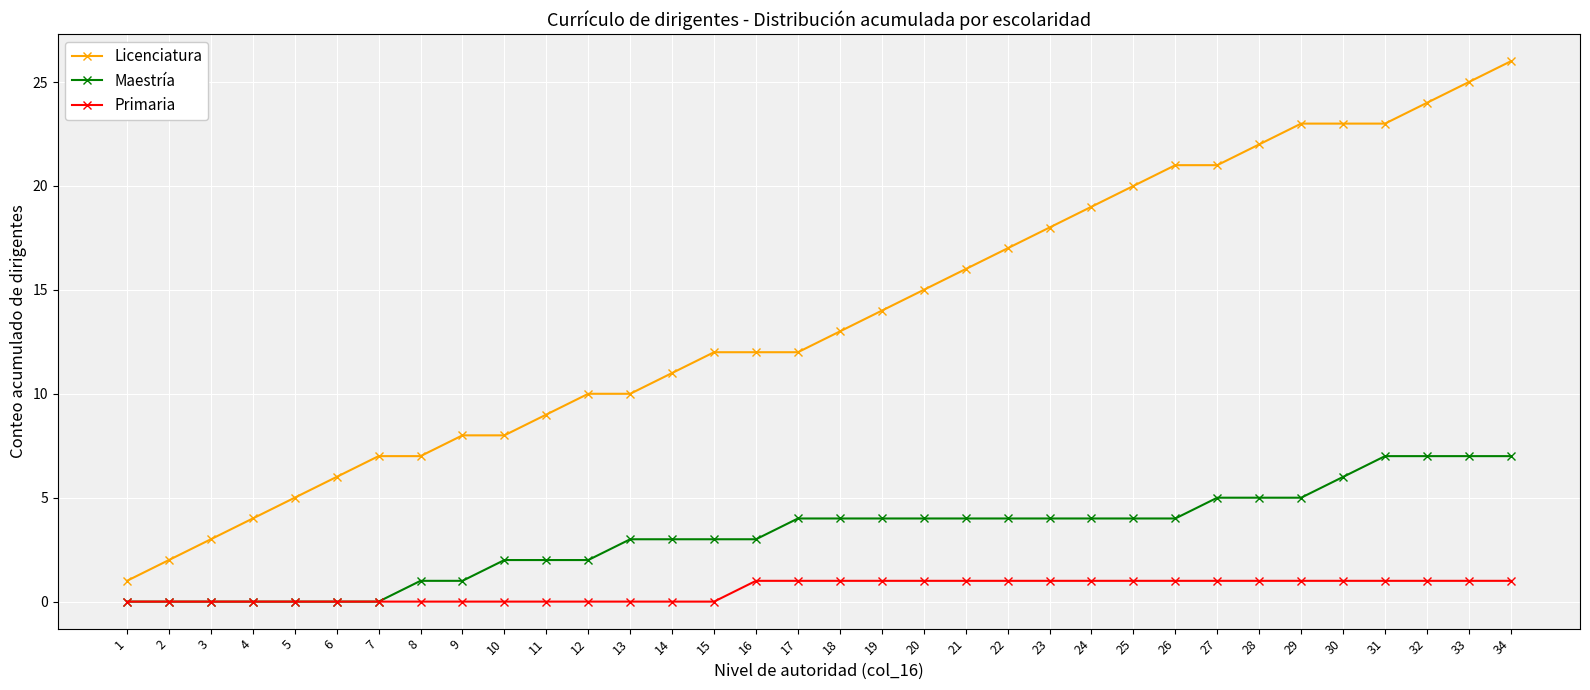

True or false: Maestría and Licenciatura intersect in this chart.

False